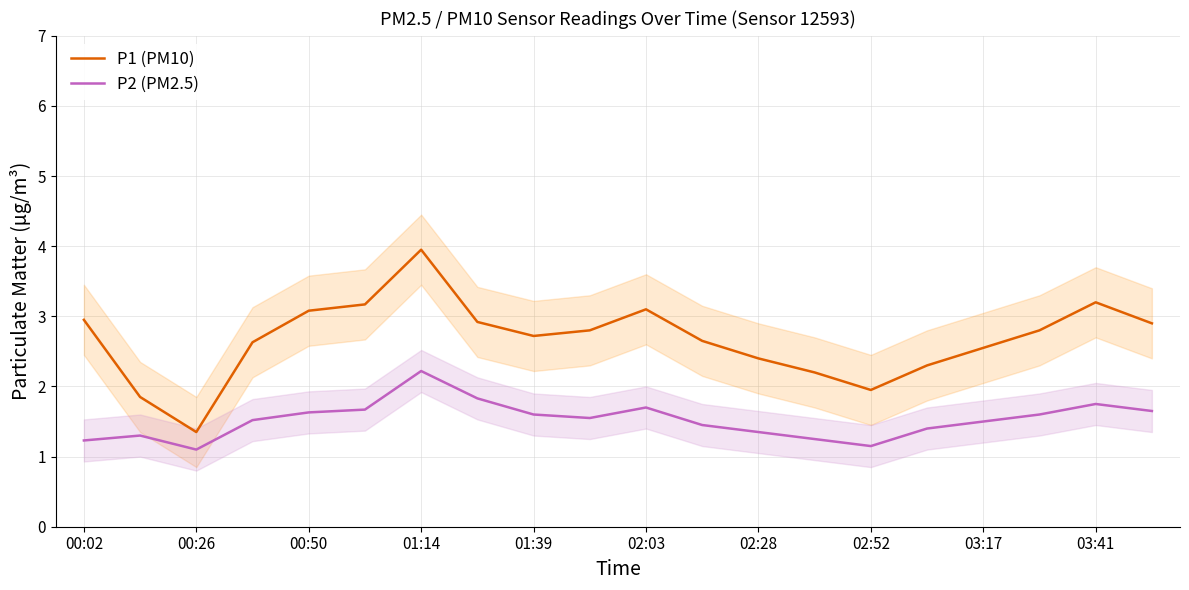

At how many categories does at least one series exceed 3?

5